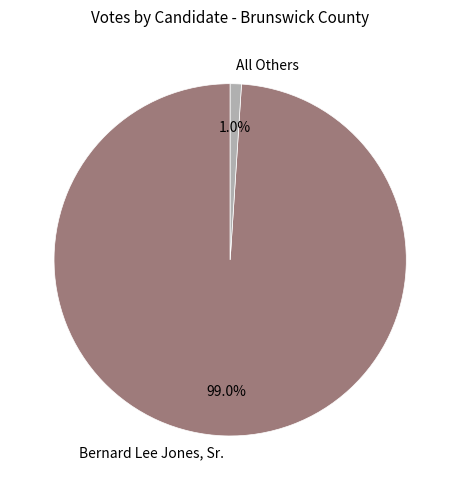

What percentage is the All Others slice, to the nearest percent?

1%